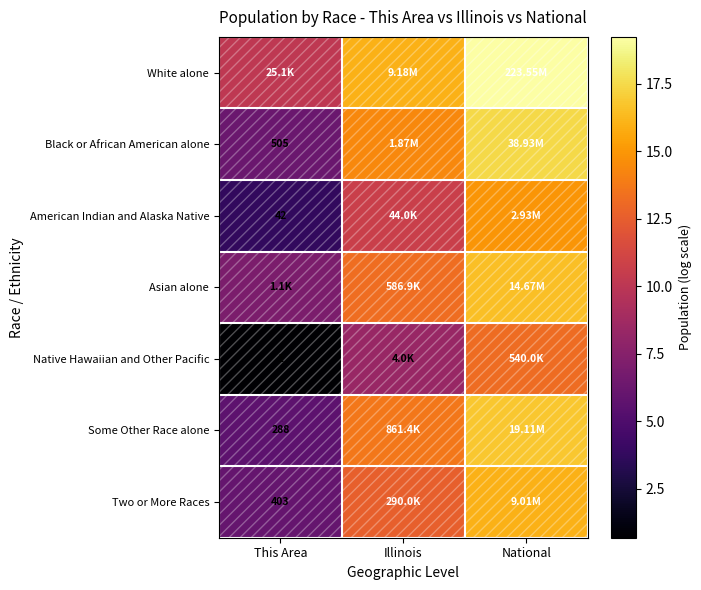

What is the approximate value of Some Other Race alone at Illinois?

13.7